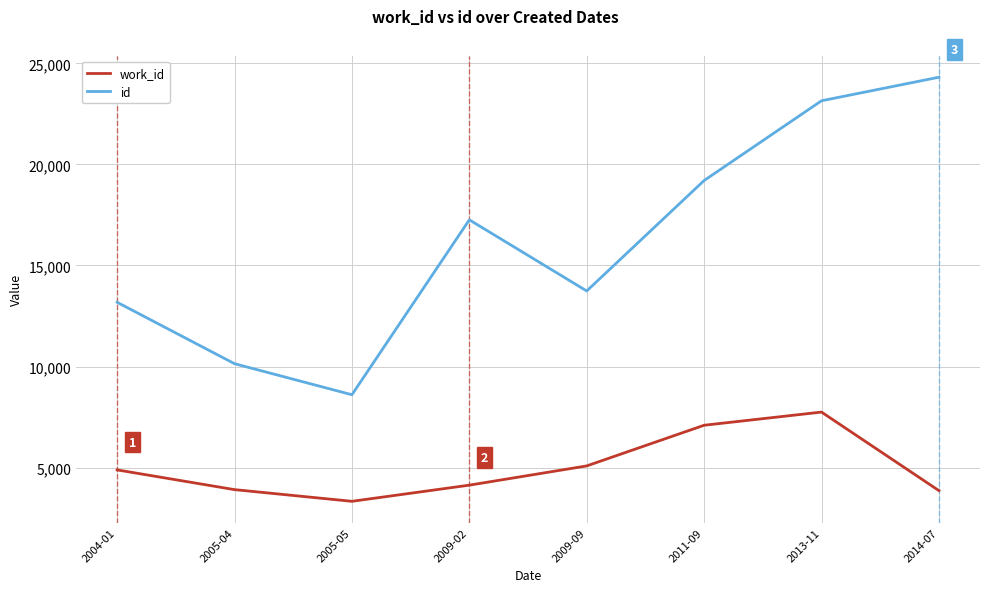

Where is the first local maximum for id?

2009-02